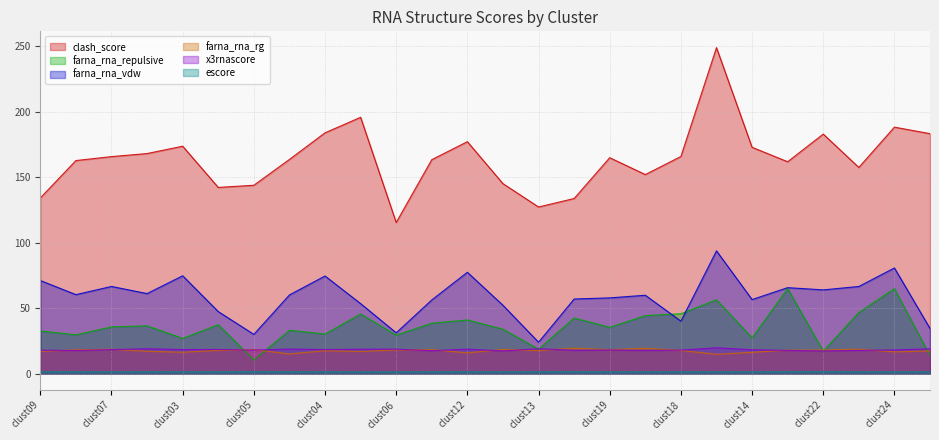

Which category has the highest value in the clash_score series?

clust16